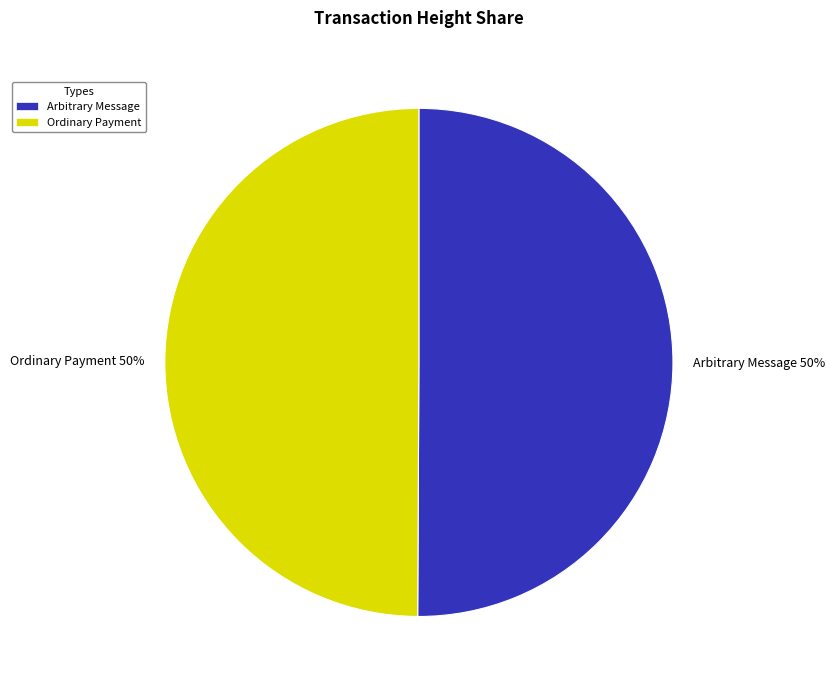

Do Arbitrary Message and Ordinary Payment together represent more than half of the pie?

Yes